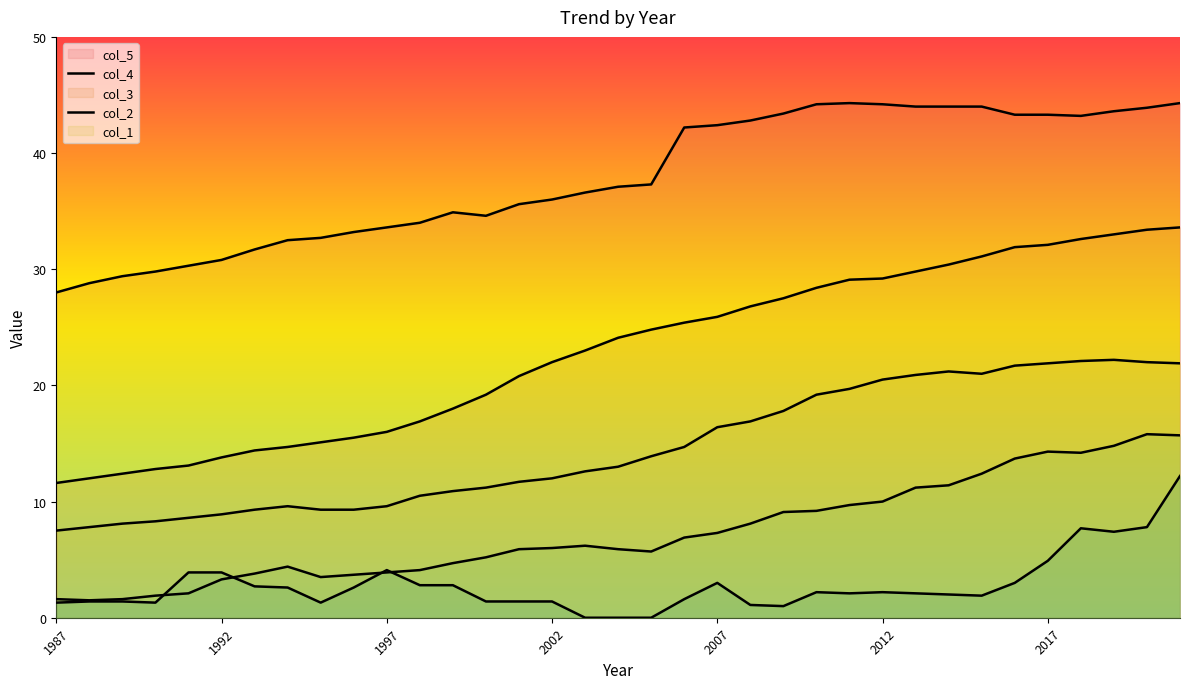

At how many categories does at least one series exceed 9?

35